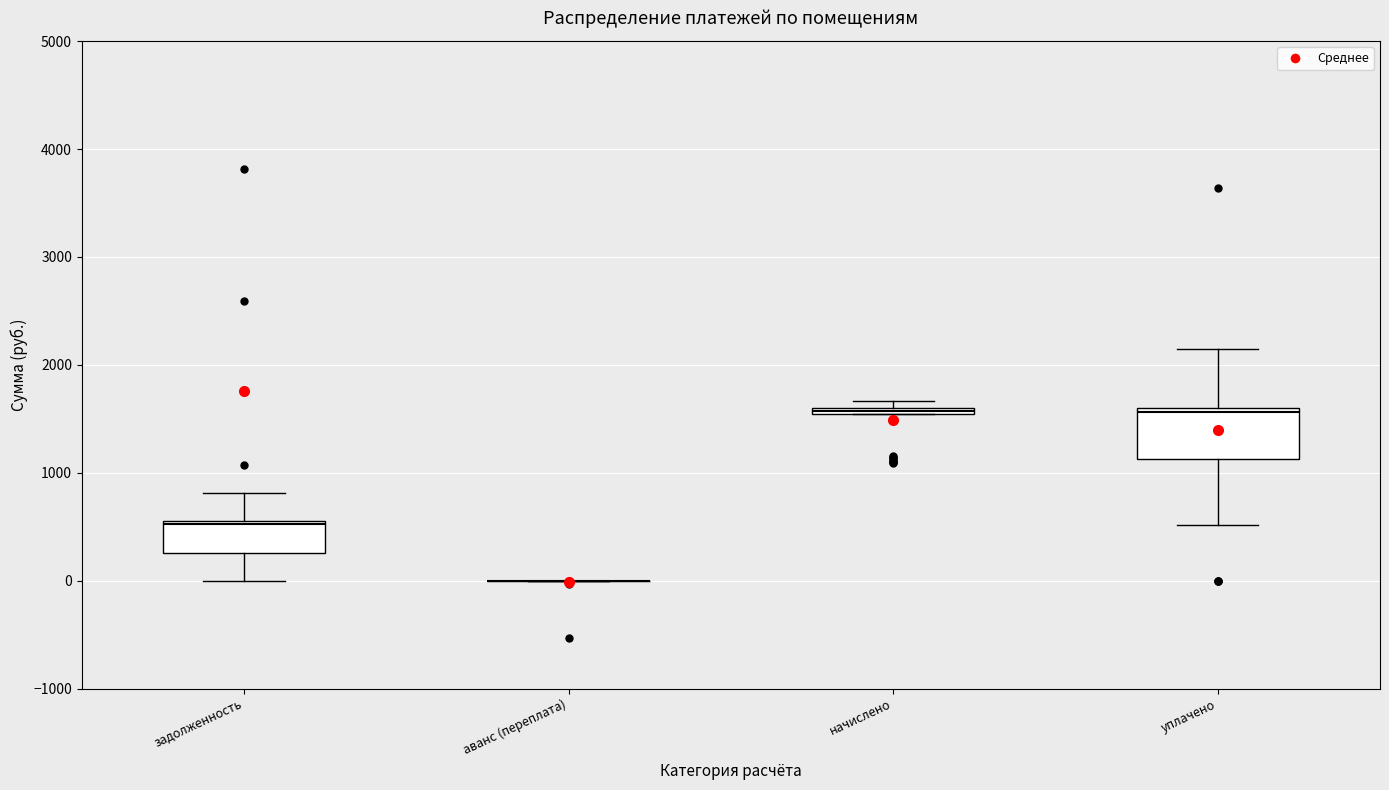

Where does the lower whisker of the box for уплачено end on the y-axis? The values are not printed on the chart, so give them approximately, as read against the axis.

500